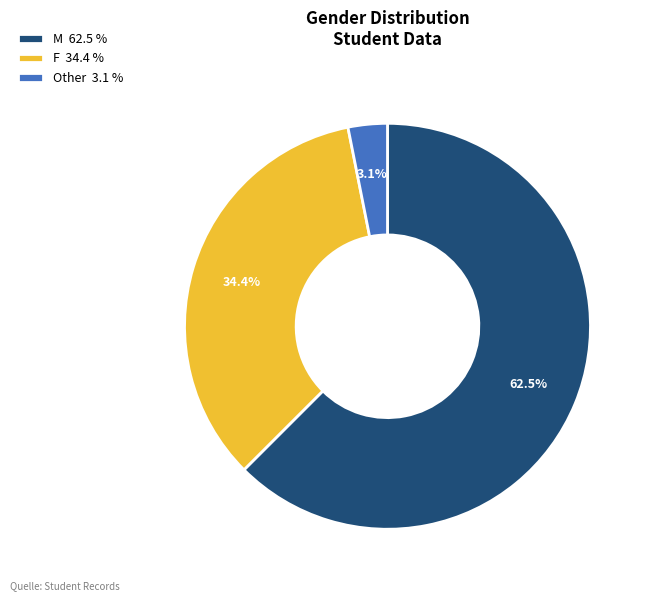

To the nearest percent, what is the difference between the M and Other slice percentages?

59%